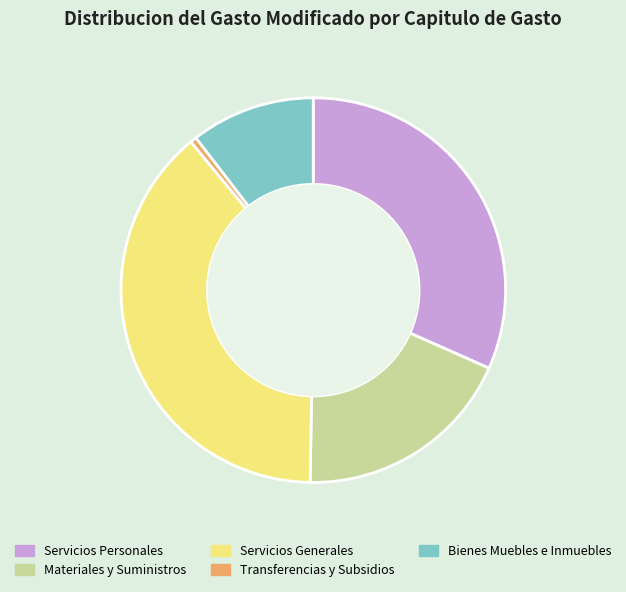

How many slices are in this pie chart?

5